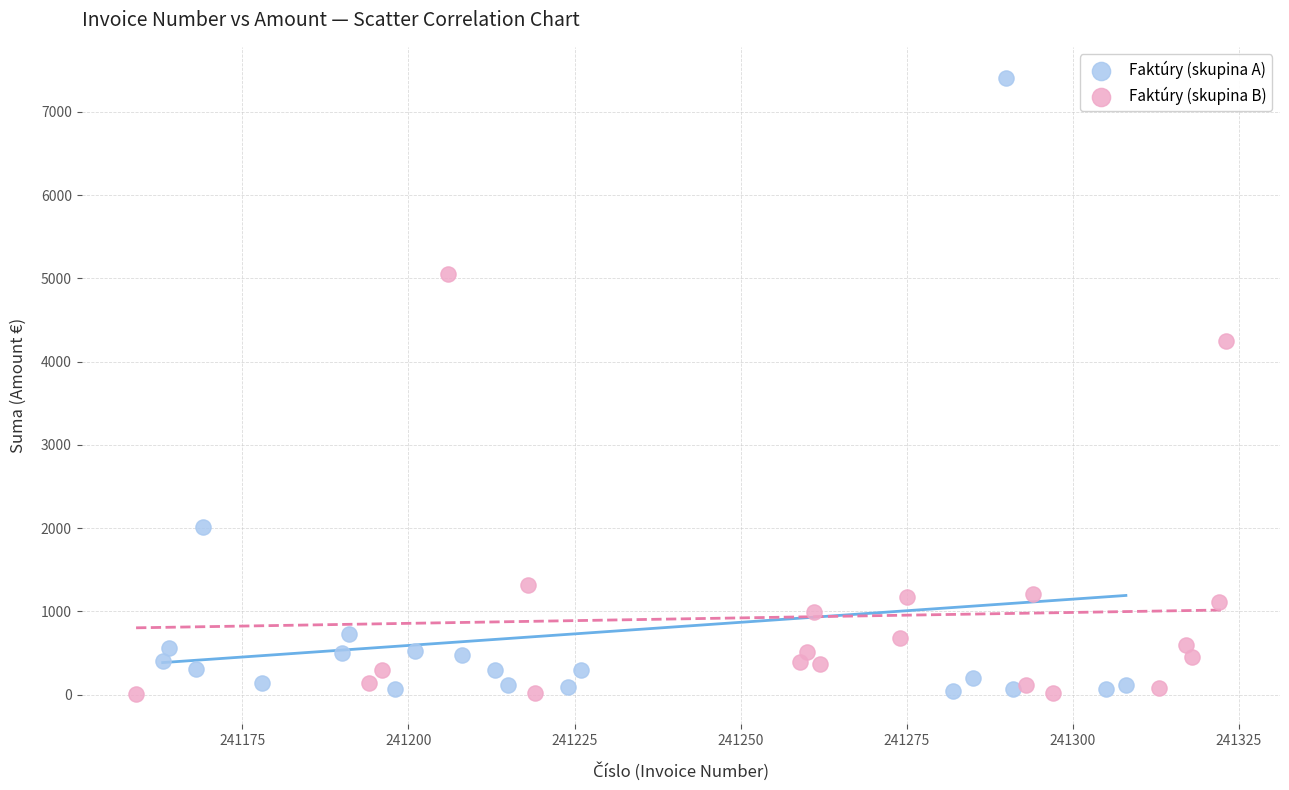

Which series reaches the maximum Y coordinate?

Faktúry (skupina A)